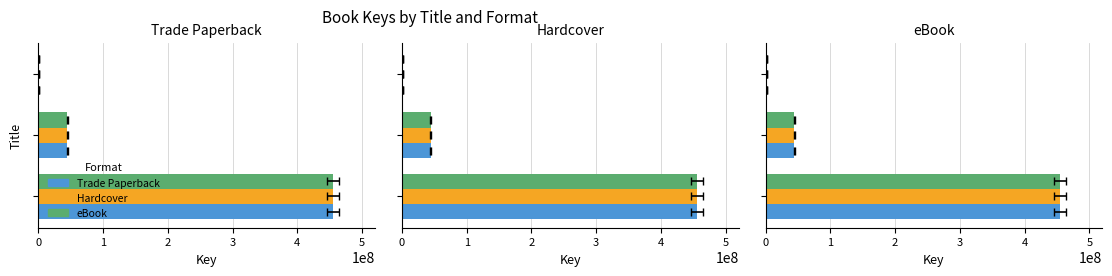

Is it true that eBook equals 2791782 at 2?

False